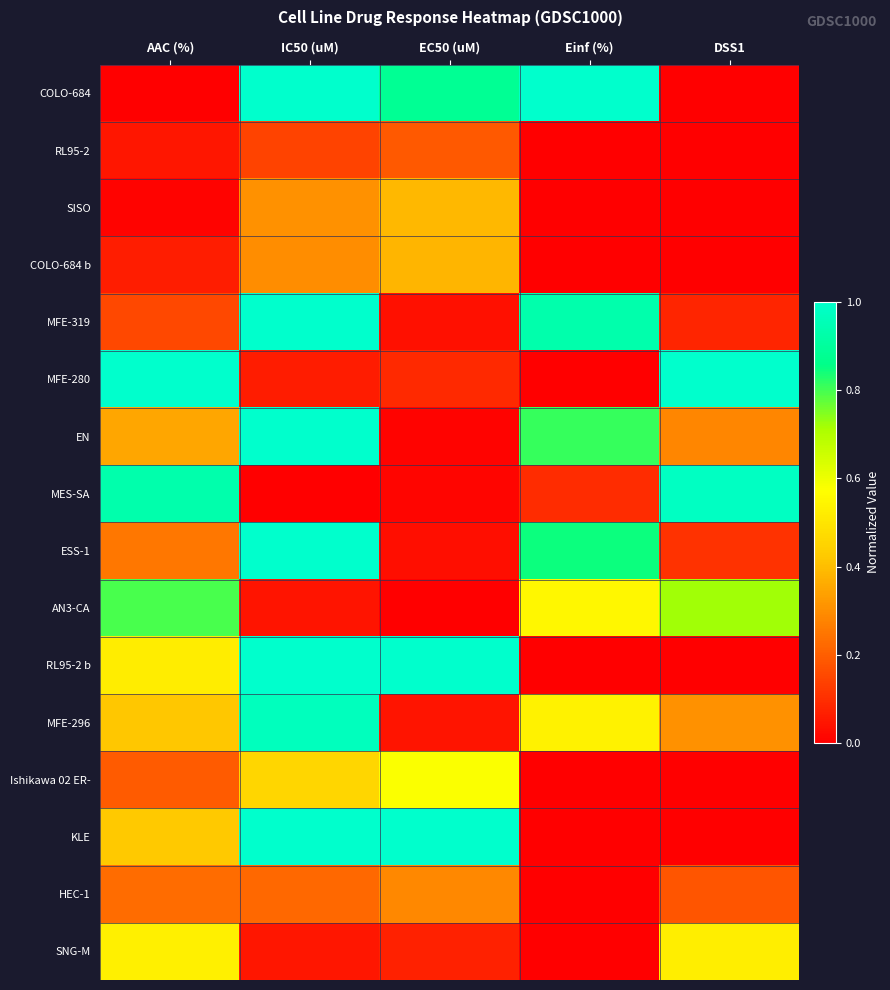

What is the total value across all series at AAC (%)?

5.9